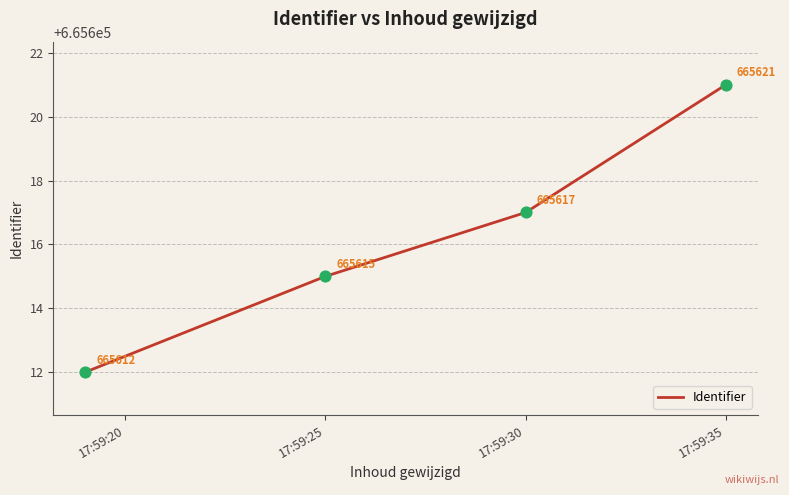

How many values are between 665615 and 665621?

3